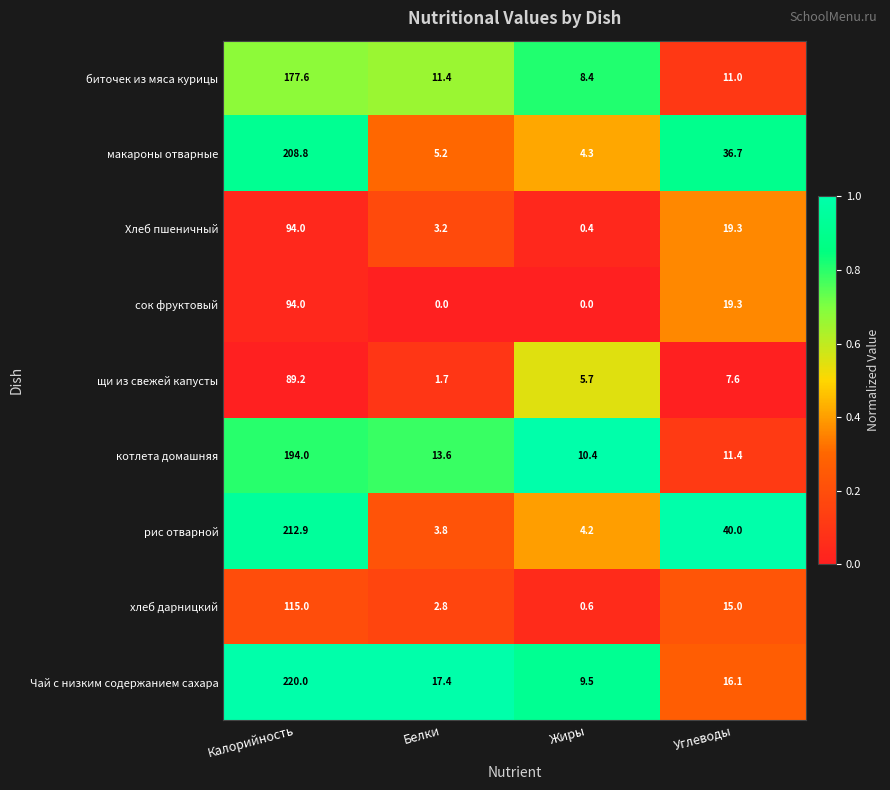

What is the greatest value displayed?

220.0